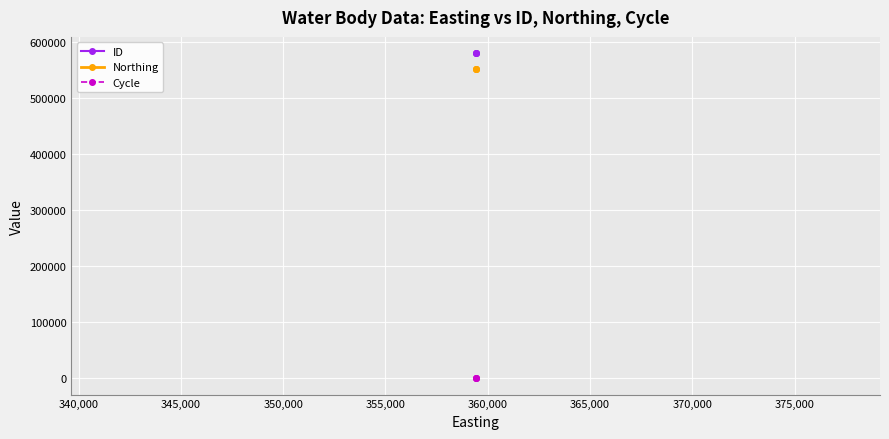

Does the chart display data point markers on the line(s)?

Yes